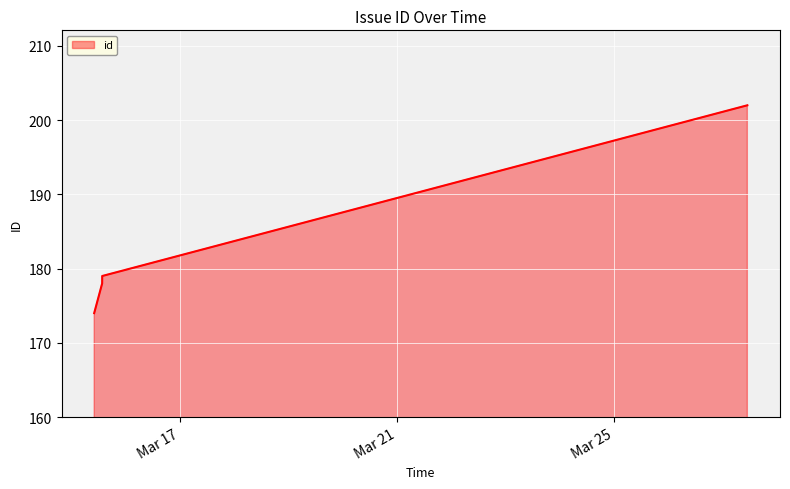

Count the number of categories in the chart.

4